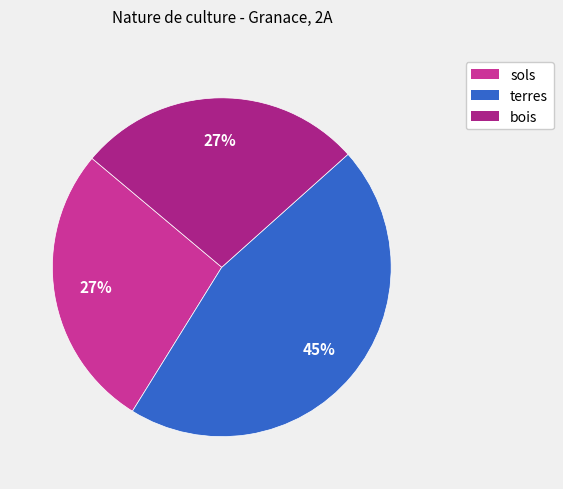

How many segments does this pie chart have?

3